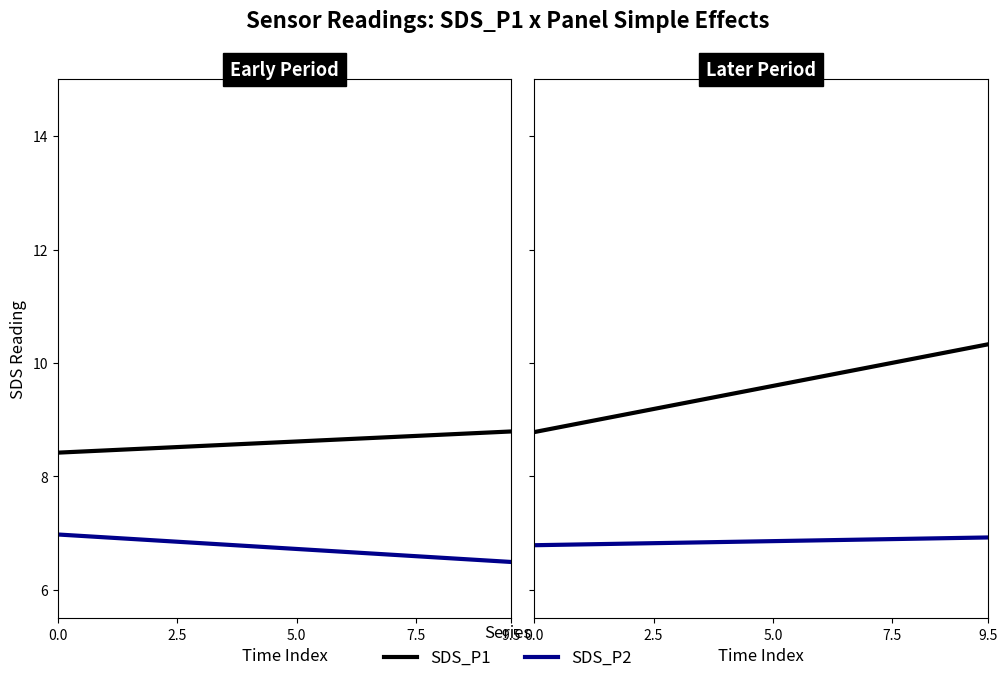

True or false: SDS_P2 and SDS_P1 intersect in this chart.

False